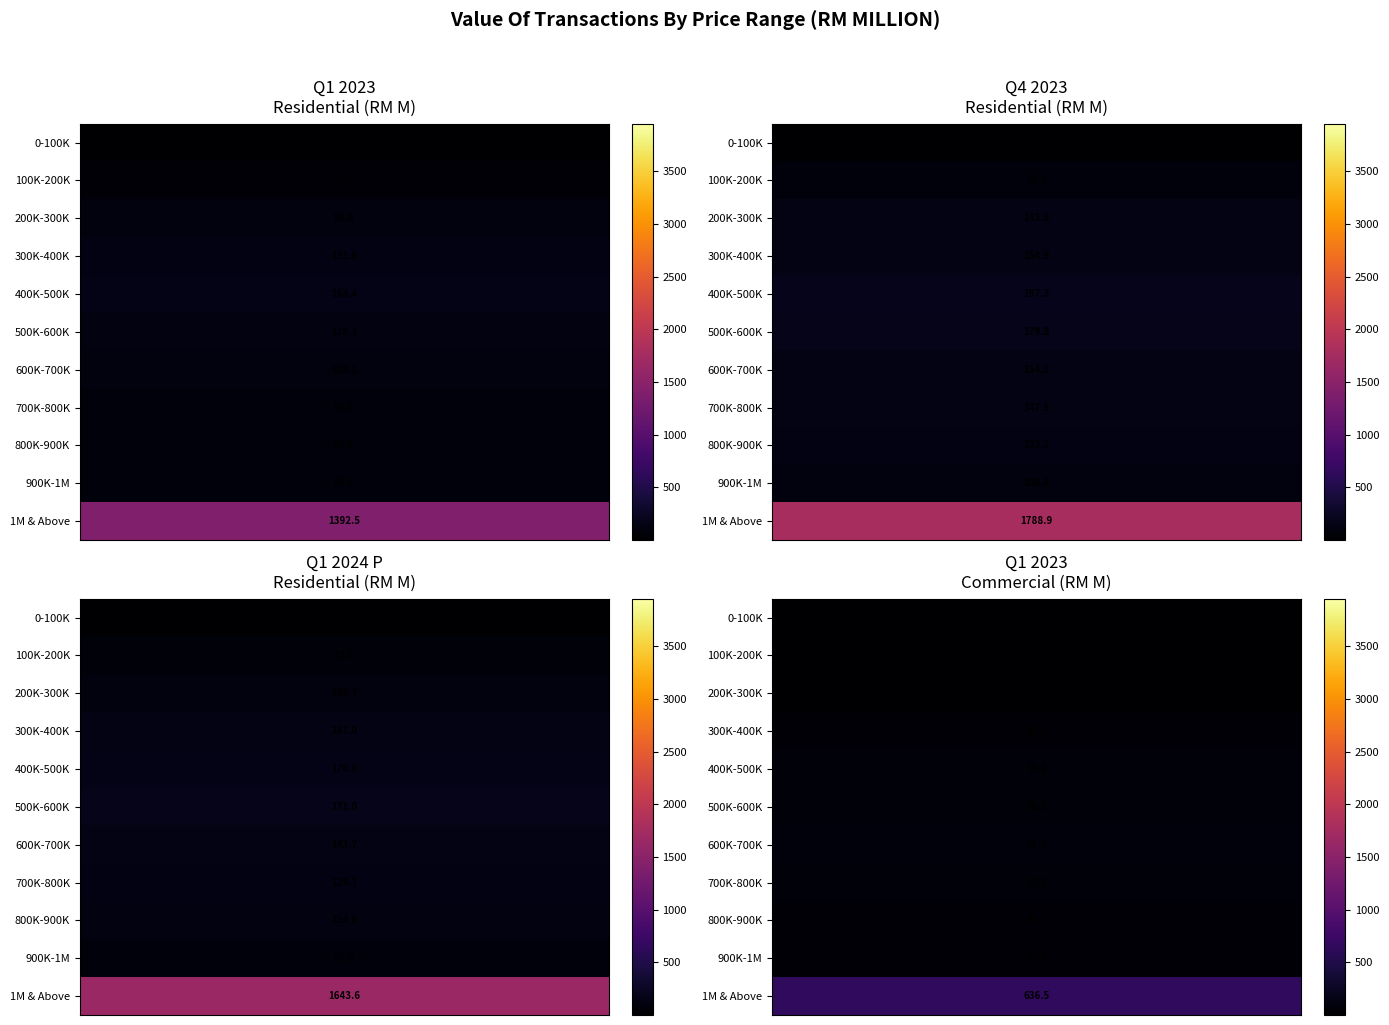

How many values in the Residential series are below 129?

16